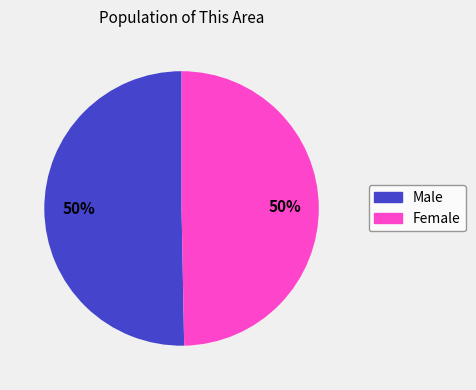

To the nearest percent, what is the combined percentage of Male and Female?

100%